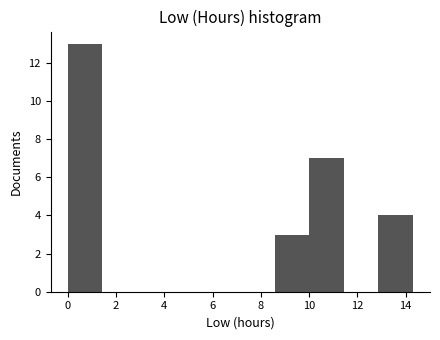

How tall is the bar that spans 10.0 to 11.4 on the x-axis? Neither the bar edges nor the heights are printed on the chart, so give them approximately, as read against the axes.

7